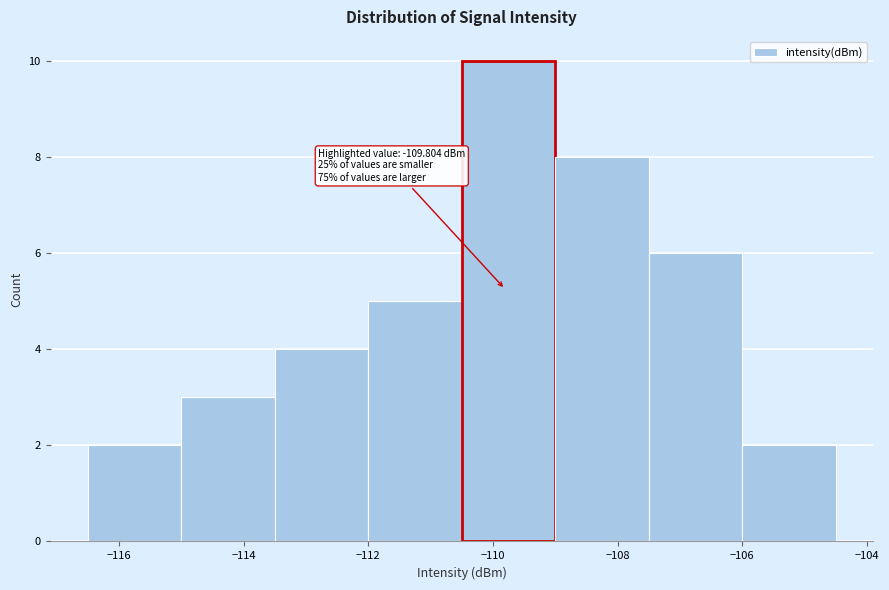

Which range on the x-axis has the tallest bar?

-110.5 to -109.0